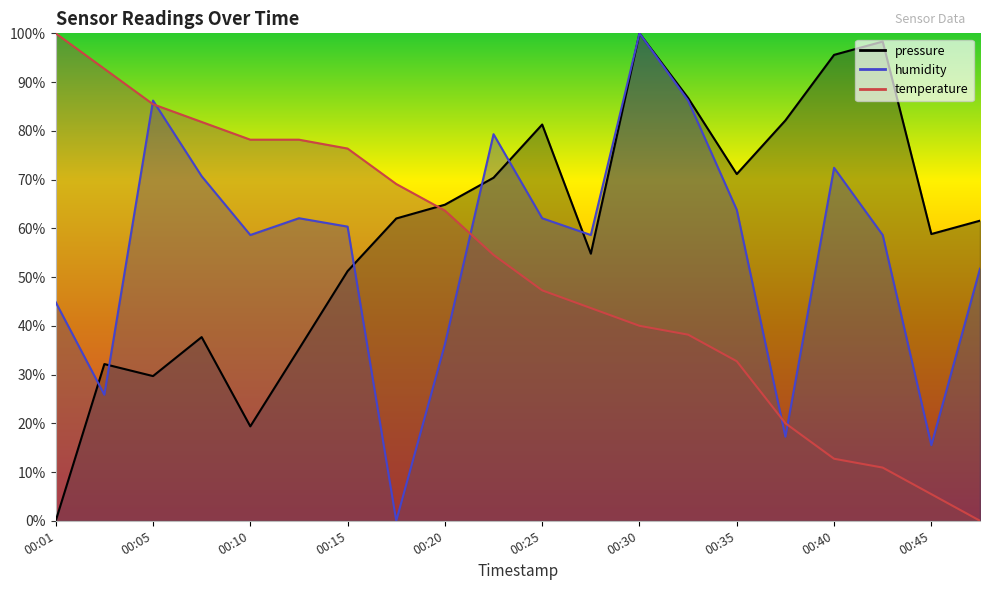

At which label is temperature closest to 50?

00:25